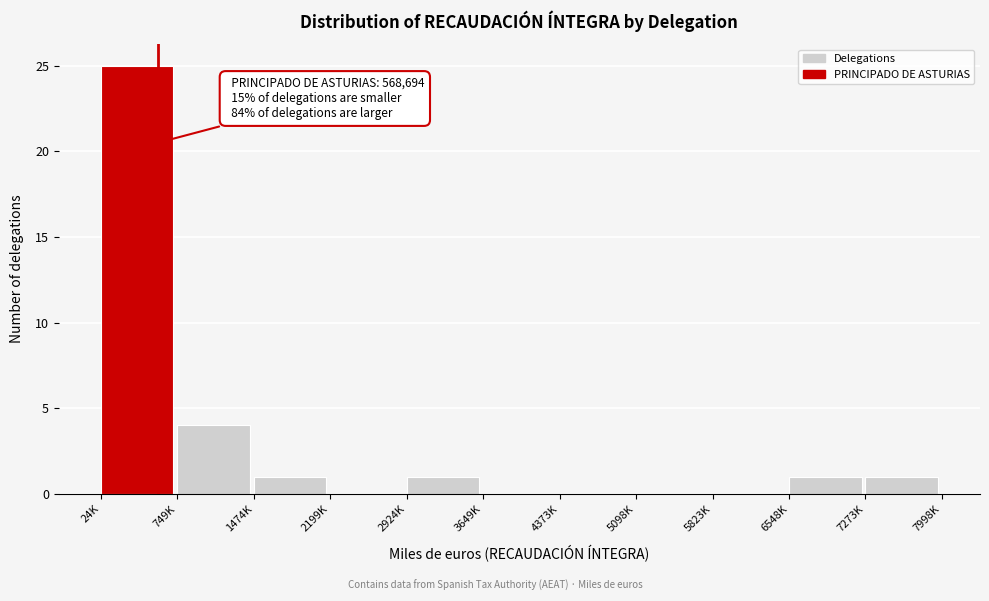

Reading left to right, extract all data points from this chart.

24K=25	749K=4	1474K=1	2199K=0	2924K=1	3649K=0	4373K=0	5098K=0	5823K=0	6548K=1	7273K=1